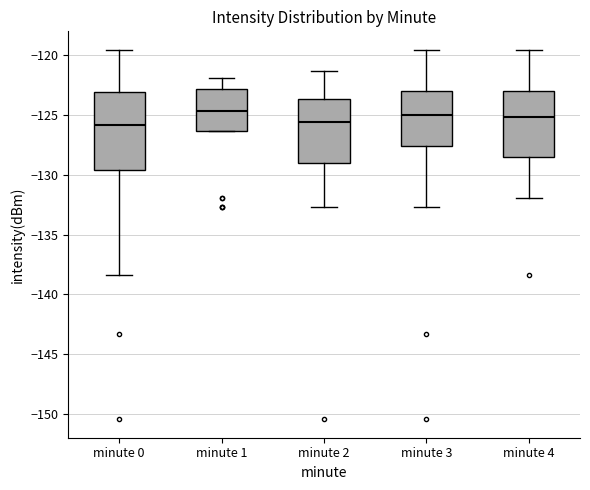

Reading left to right, transcribe this box plot: for each box, give where its median line is, the range the box spans, and where its two whiskers end, as read against the y-axis. The values are not printed on the chart, so give them approximately, as read against the axis.

minute 0: median -126.0, box -129.5 to -123.0, whiskers -138.5 to -119.5
minute 1: median -124.5, box -126.5 to -123.0, whiskers -126.5 to -122.0
minute 2: median -125.5, box -129.0 to -123.5, whiskers -132.5 to -121.5
minute 3: median -125.0, box -127.5 to -123.0, whiskers -132.5 to -119.5
minute 4: median -125.0, box -128.5 to -123.0, whiskers -132.0 to -119.5